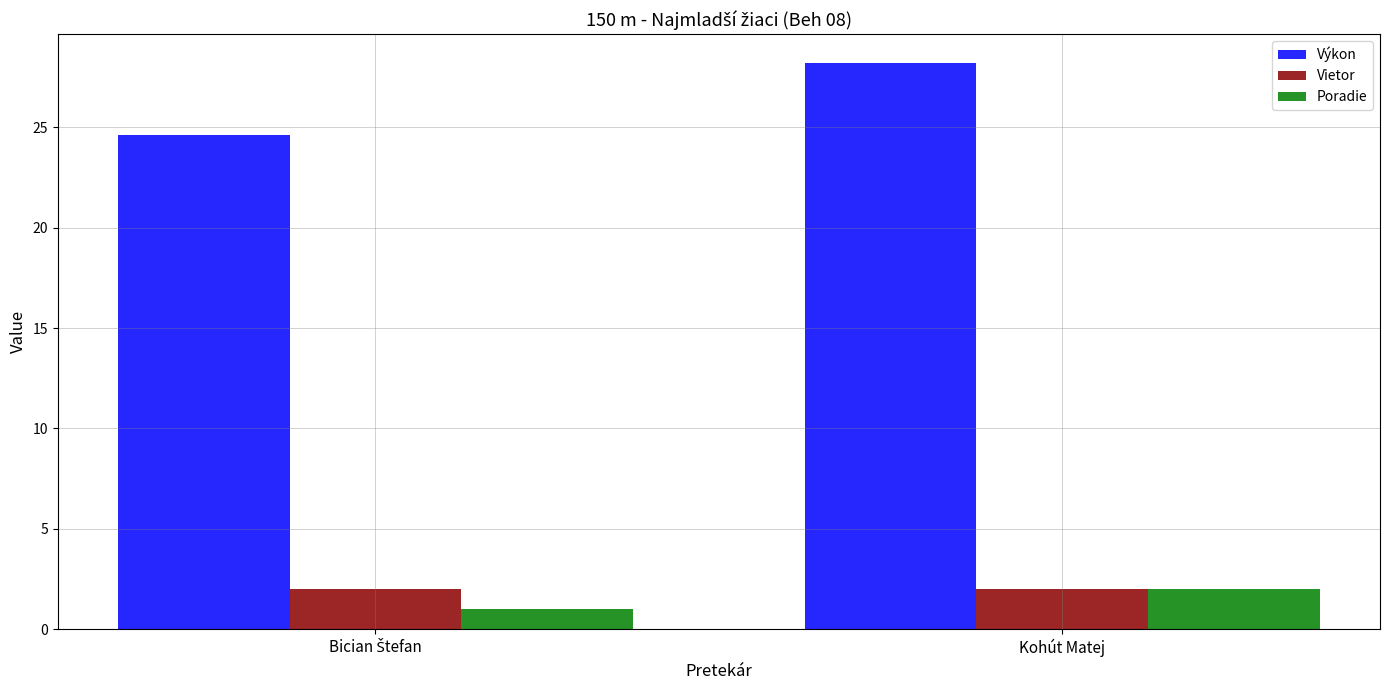

The Výkon series shows 14.4 at Kohút Matej. True or false?

False